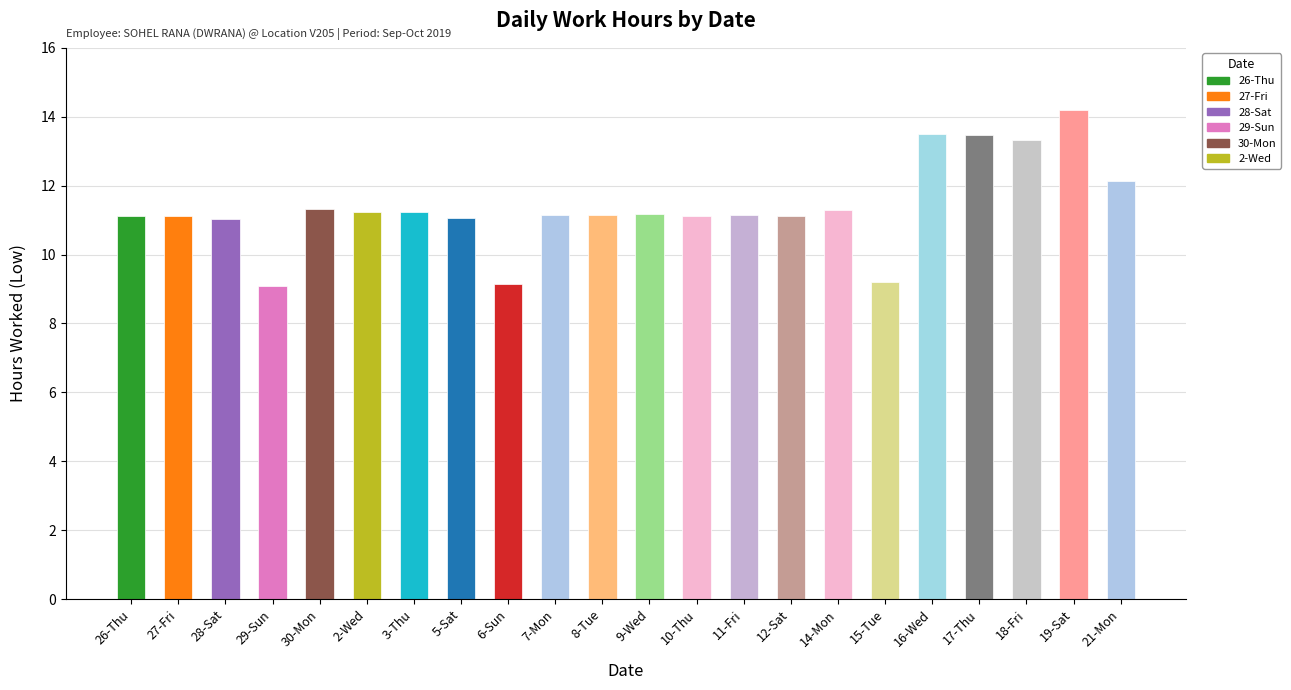

Count the number of categories in the chart.

22